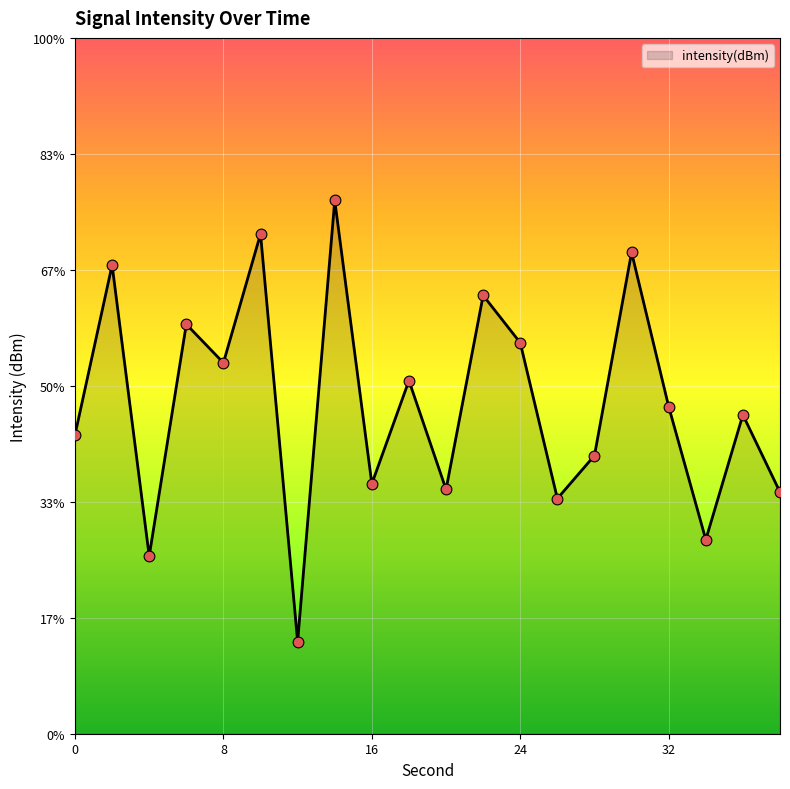

Between 30 and 26, which is larger?

30